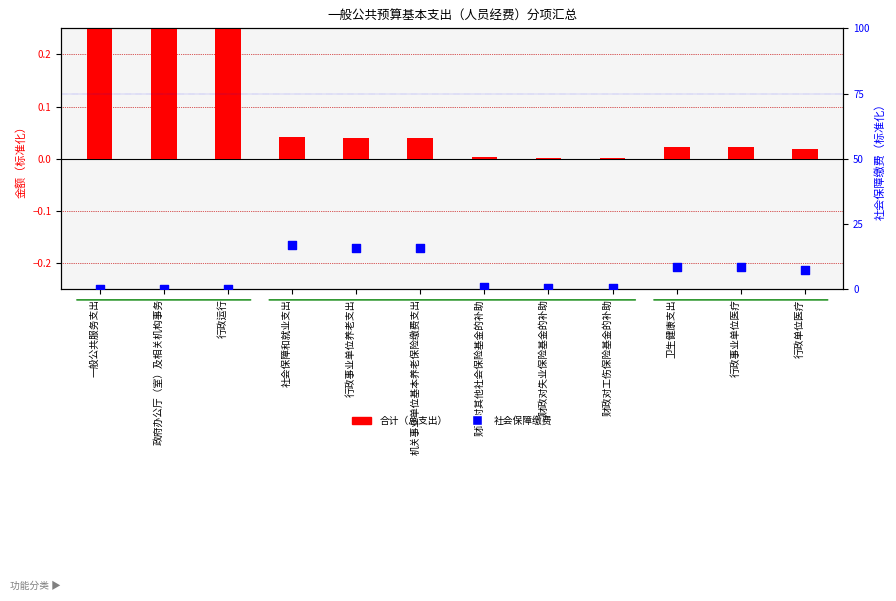

At how many categories does at least one series exceed 0?

12